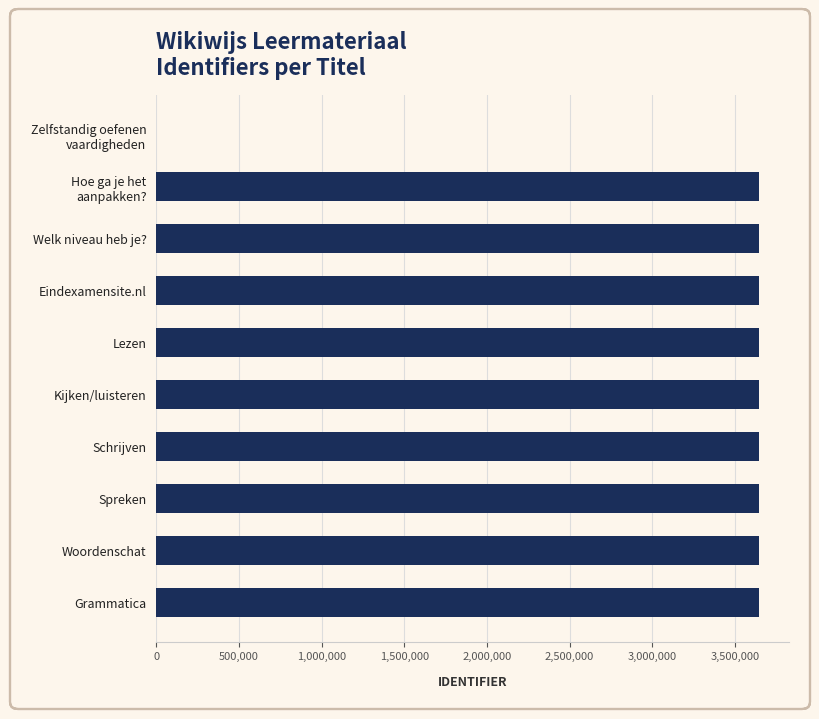

What is the greatest value displayed?

3646412